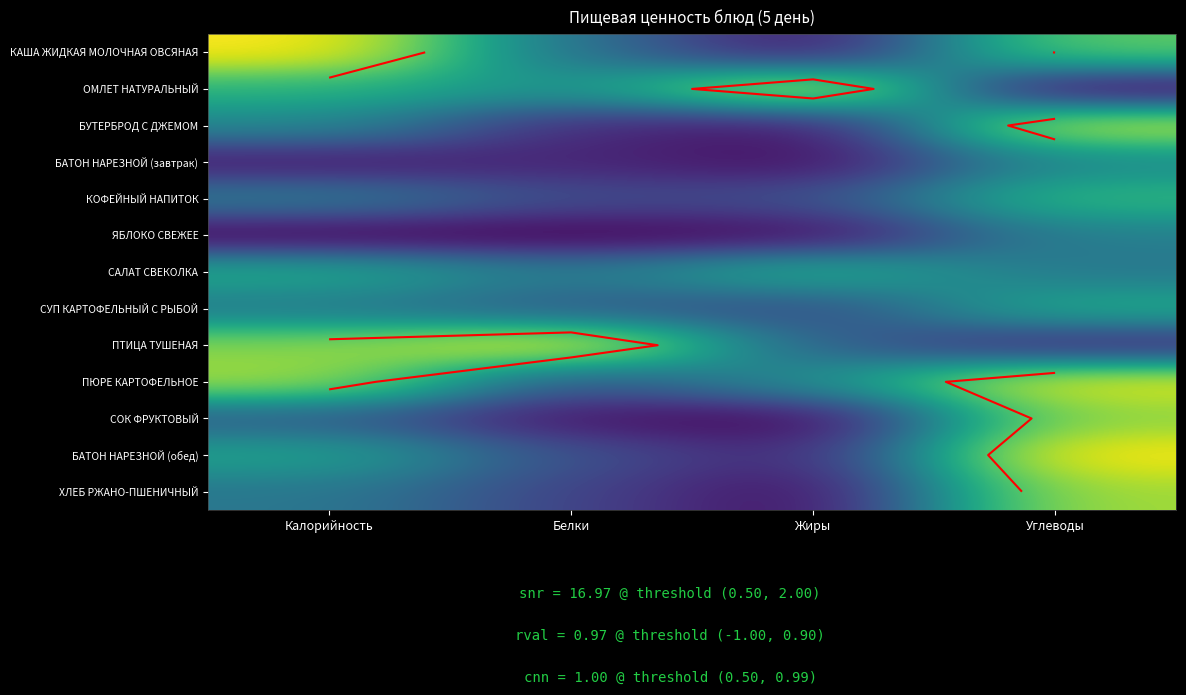

At how many categories does at least one series exceed 0?

4